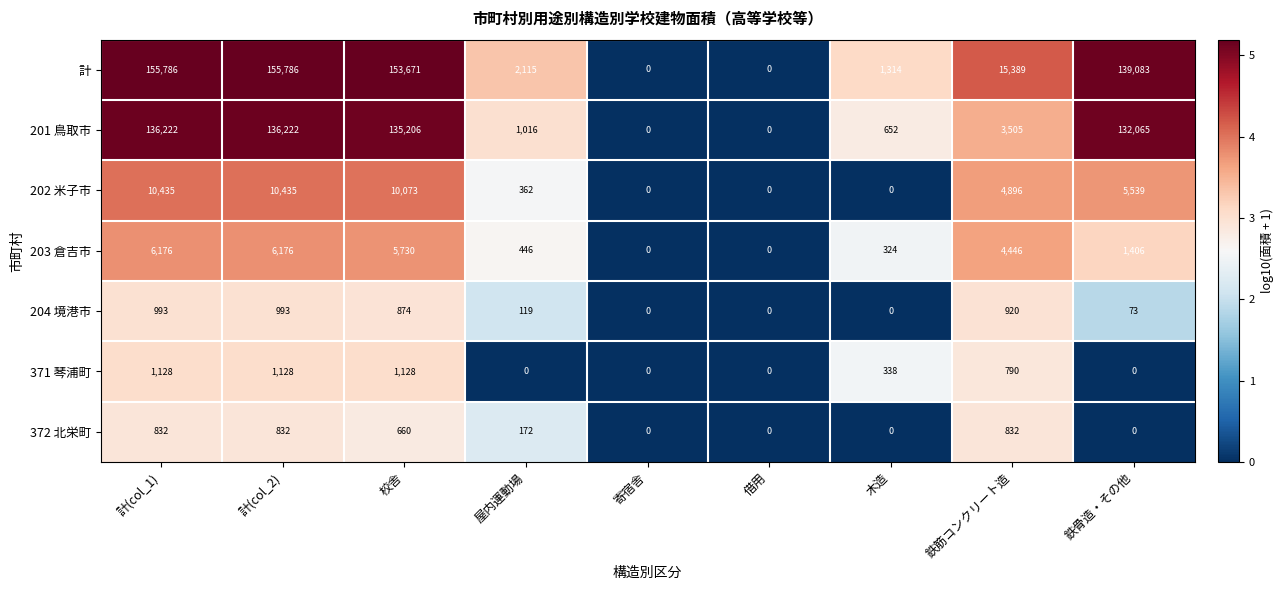

At which label does 204 境港市 first exceed 119?

計(col_1)